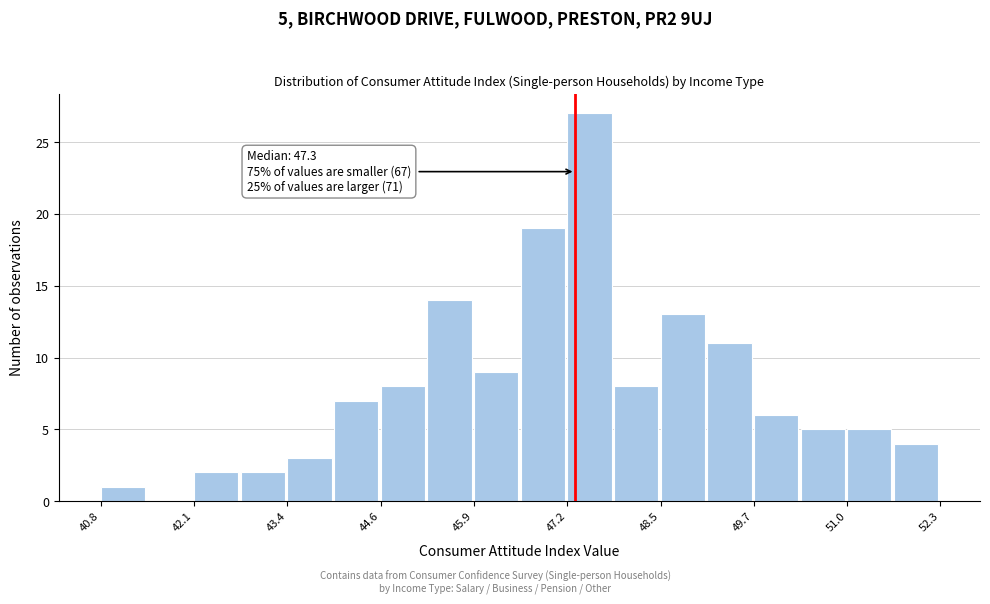

Around what value on the x-axis is the tallest bar? Give the approximate position of its centre, as read against the axis.

47.4